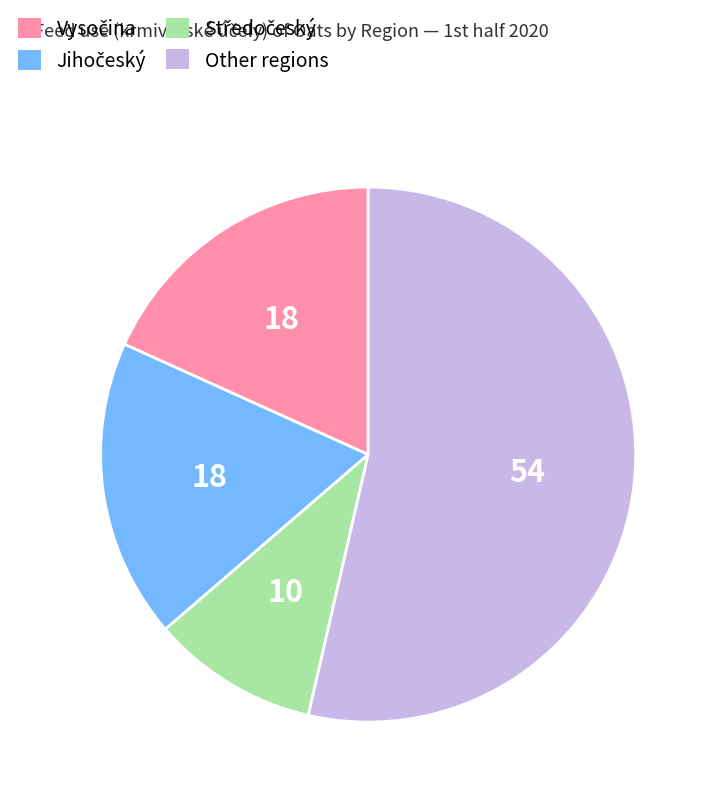

Is there any slice that represents more than half of the pie?

Yes